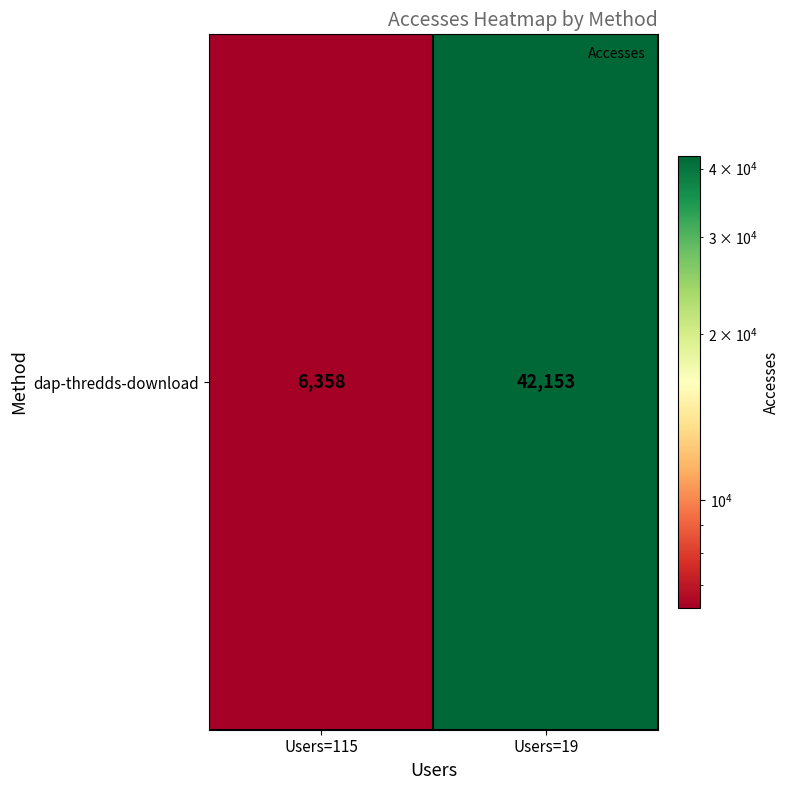

True or false: the data shows 42153 at Users=19.

True